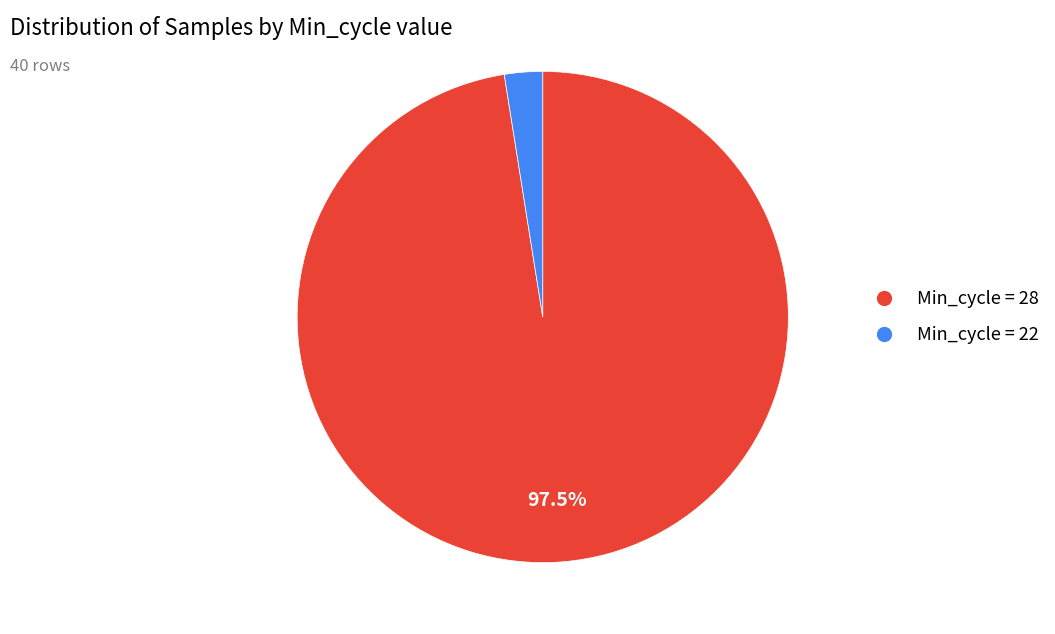

To the nearest percent, what is the average slice percentage?

50%